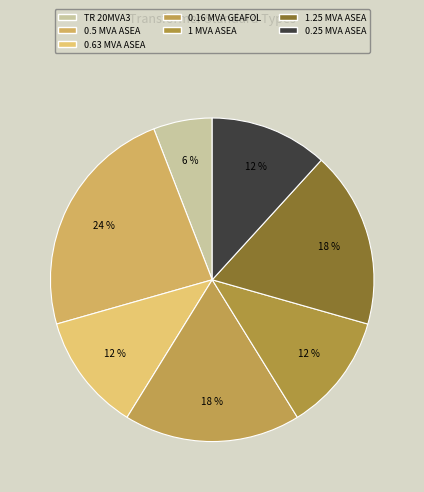

The TR 20MVA3 slice represents 6% of the pie. True or false?

True